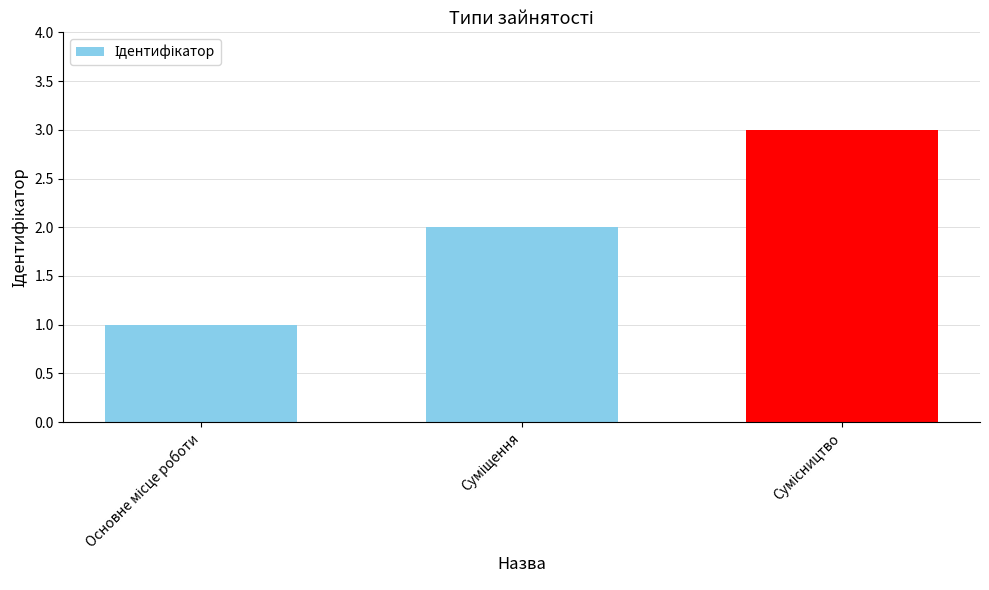

What is the difference between the maximum and minimum values?

2